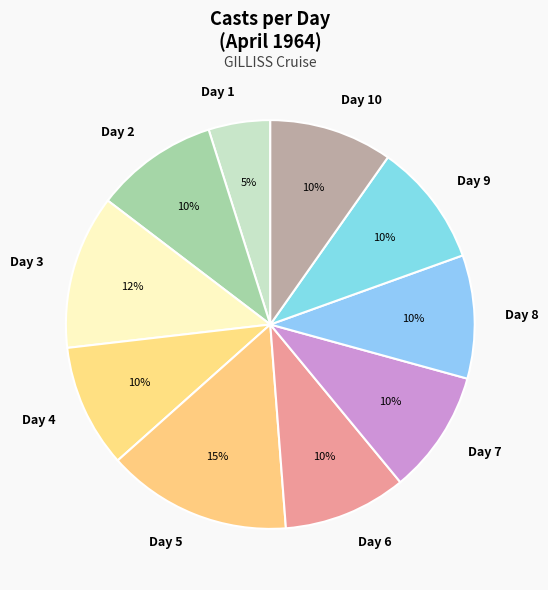

The Day 6 slice represents 22% of the pie. True or false?

False